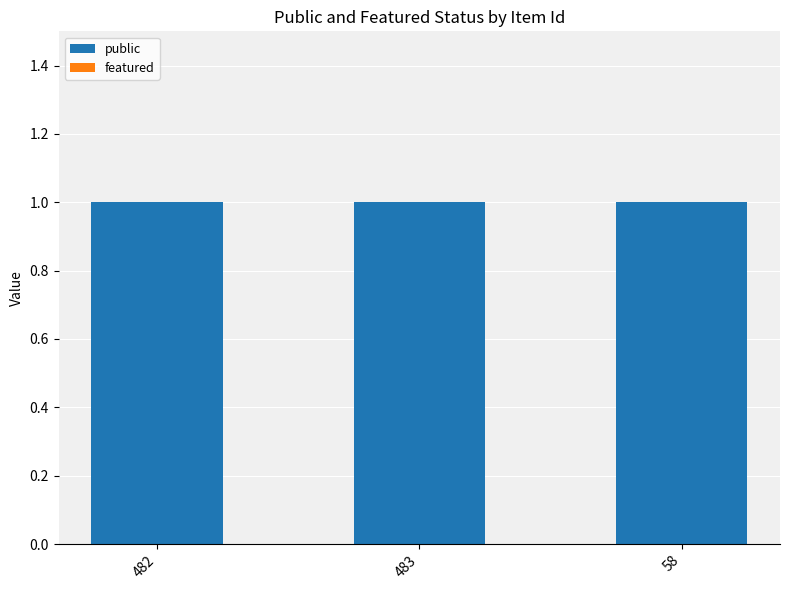

What is the difference between the highest and lowest values at 483?

1